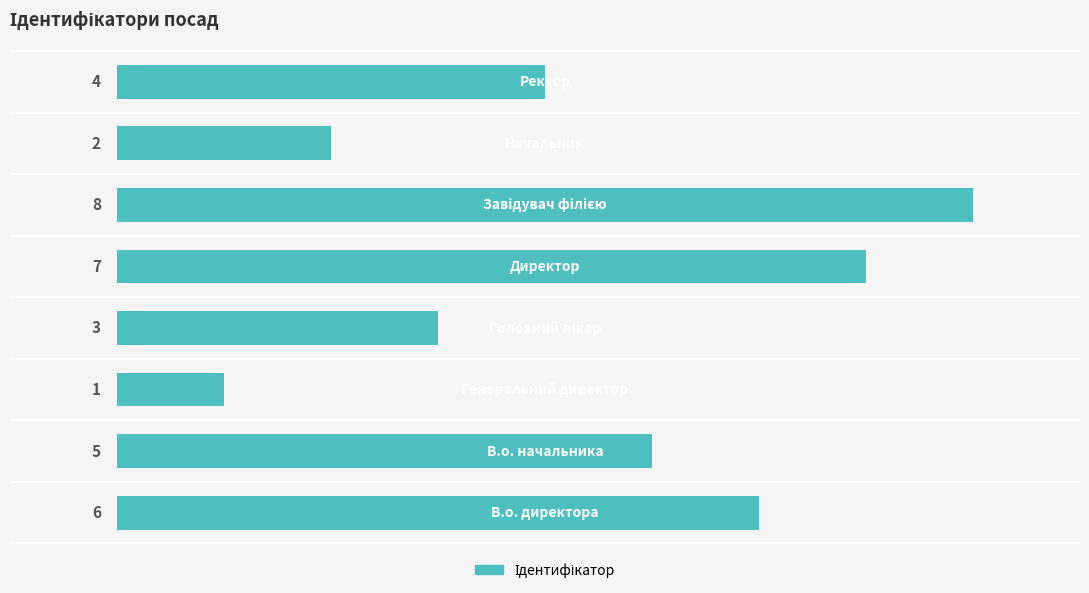

What is the difference between the second highest and second lowest values?

5